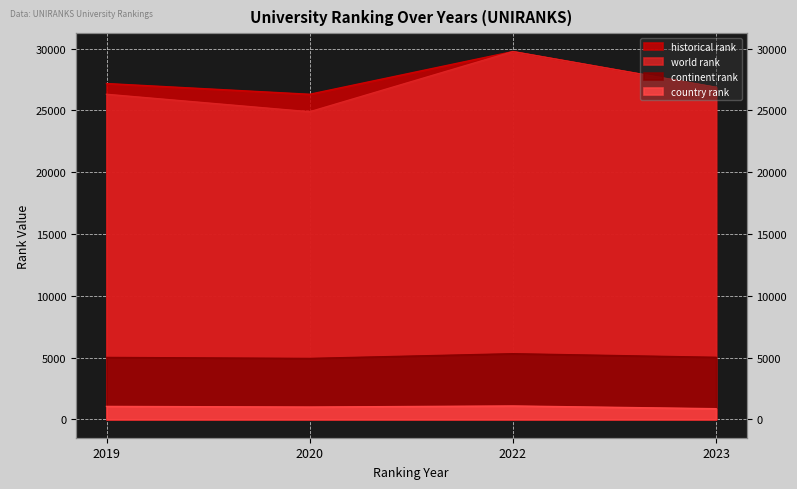

Which category has the lowest value across all series?

2023